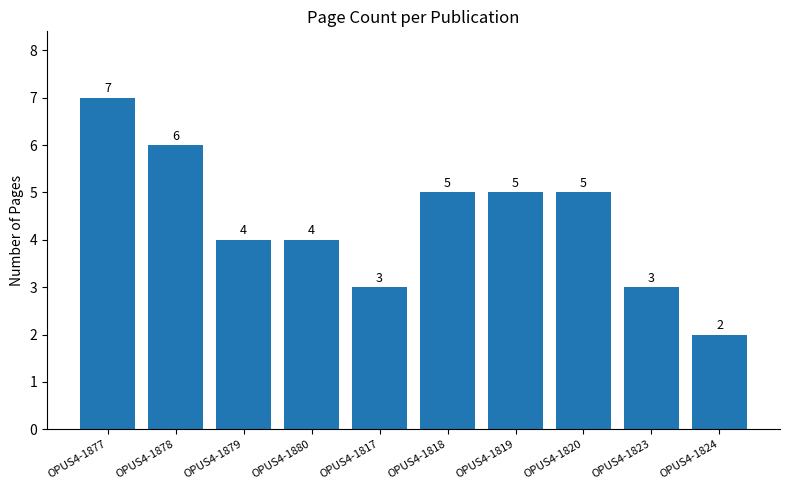

Between OPUS4-1877 and OPUS4-1878, which is larger?

OPUS4-1877